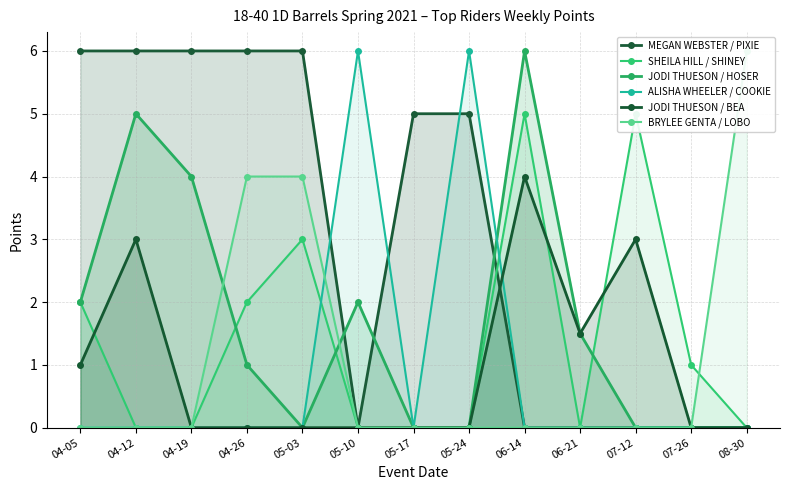

How many categories are shown in the chart?

13